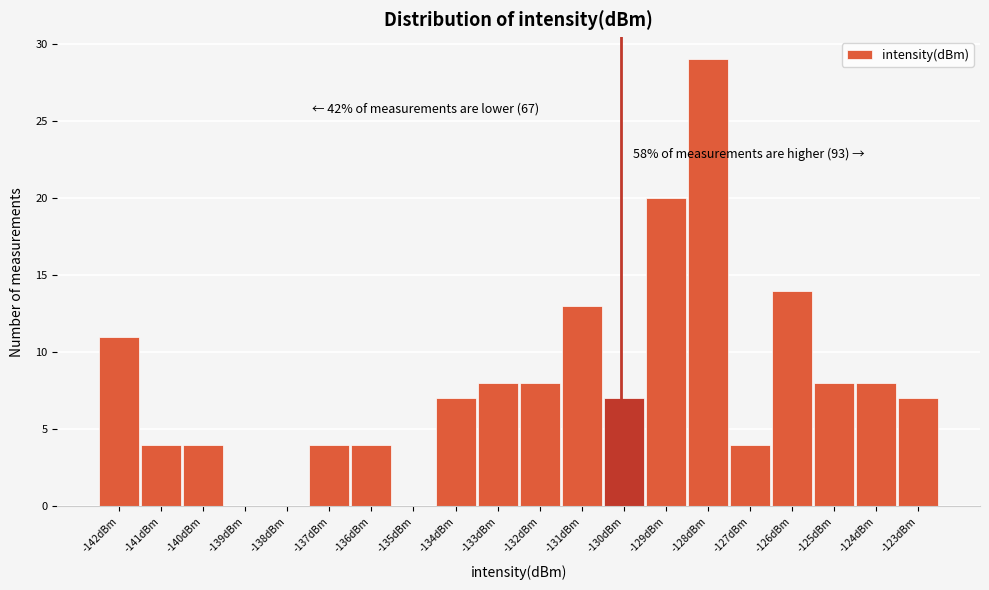

Reading left to right, what are all the values shown in this chart?

-142dBm=11	-141dBm=4	-140dBm=4	-139dBm=0	-138dBm=0	-137dBm=4	-136dBm=4	-135dBm=0	-134dBm=7	-133dBm=8	-132dBm=8	-131dBm=13	-130dBm=7	-129dBm=20	-128dBm=29	-127dBm=4	-126dBm=14	-125dBm=8	-124dBm=8	-123dBm=7